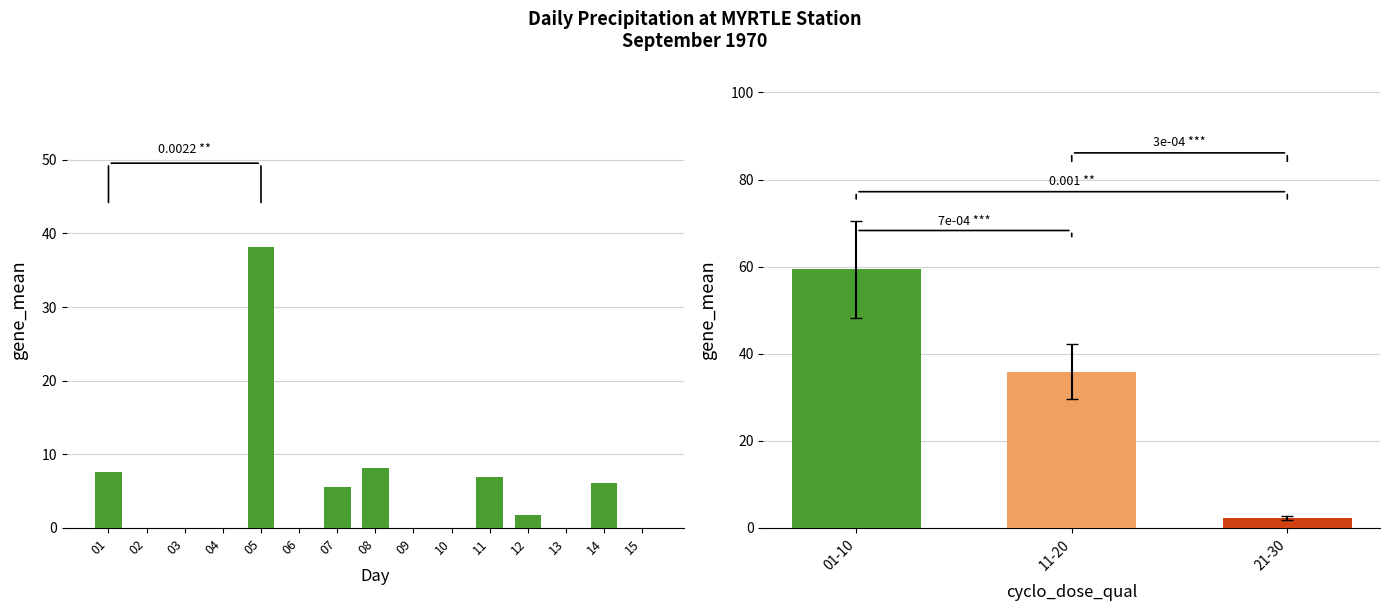

What is the average value?

4.9